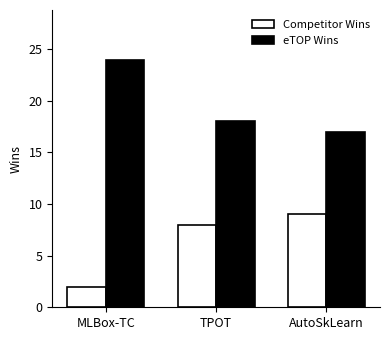

At how many categories does at least one series exceed 12?

3